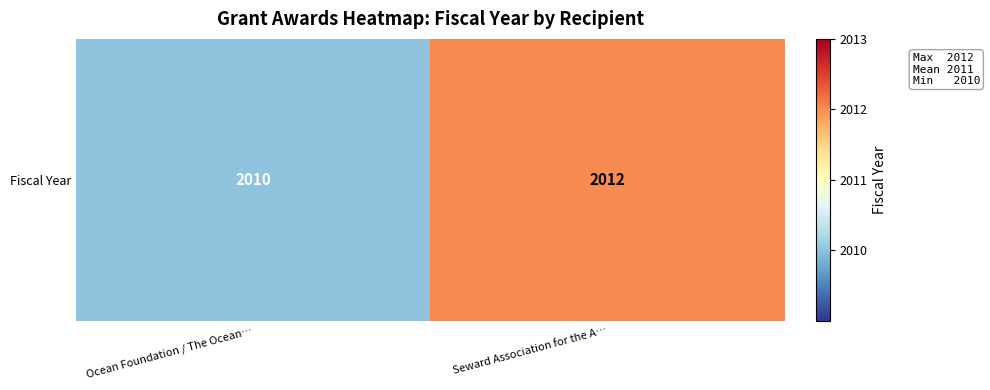

What is the sum of the values at Seward Association for the A… and Ocean Foundation / The Ocean…?

4022